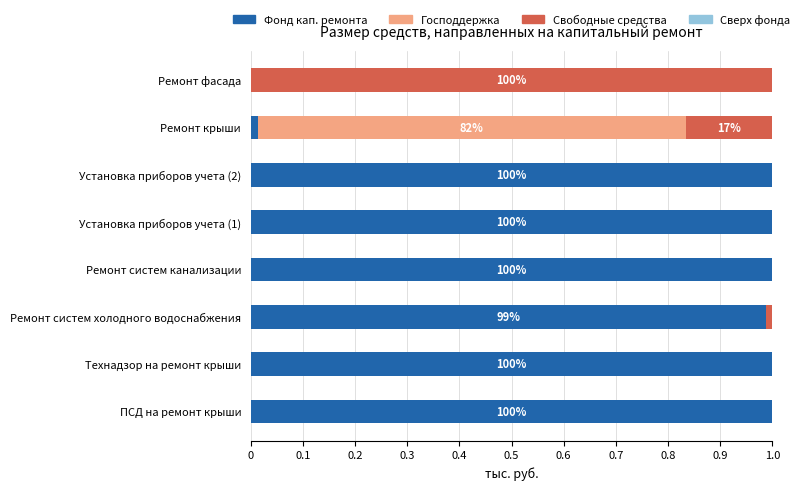

Is it true that Фонд кап. ремонта equals 1.5 at Ремонт систем холодного водоснабжения?

False